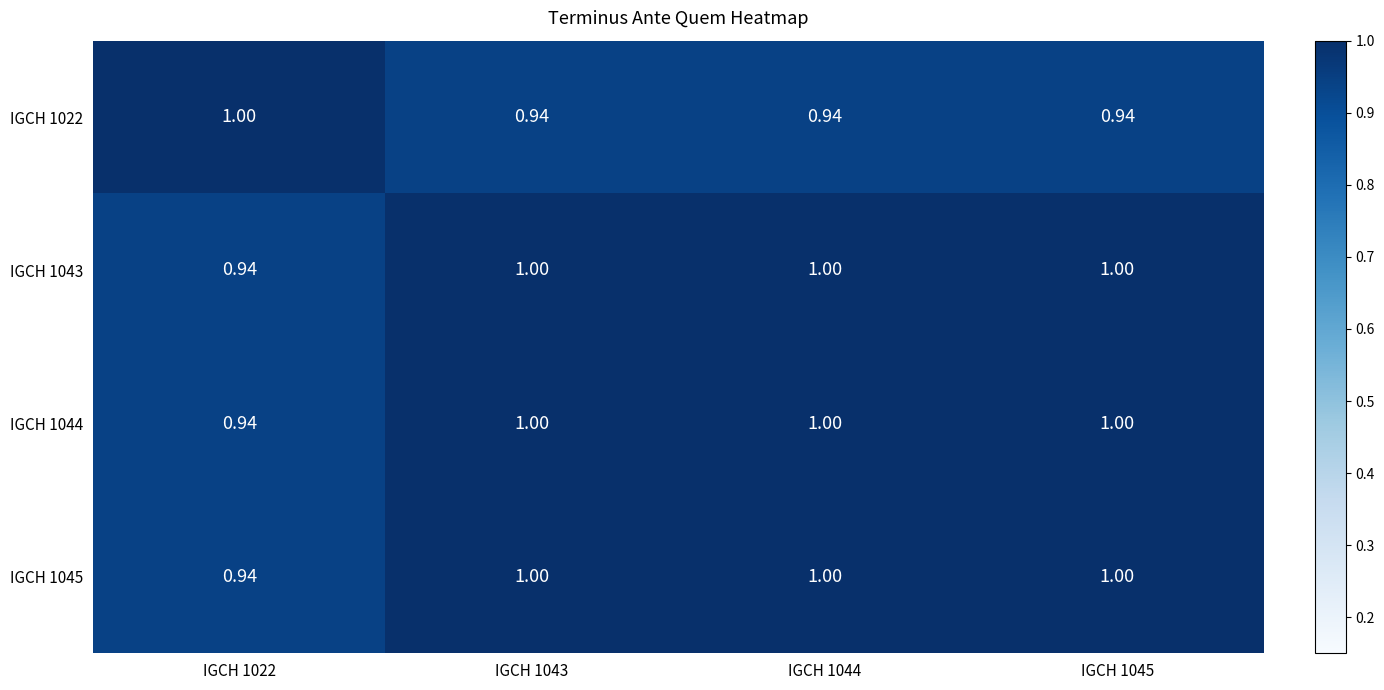

Is the value of IGCH 1045 at IGCH 1044 greater than the value of IGCH 1044 at IGCH 1022?

Yes